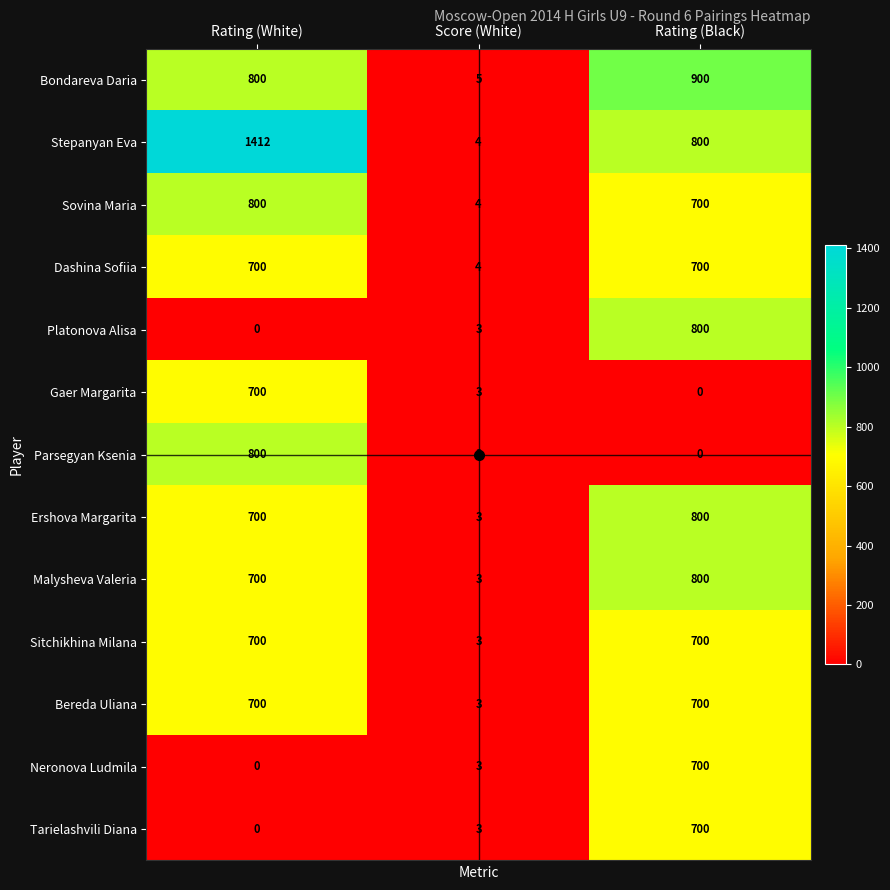

At how many categories does at least one series exceed 665?

2